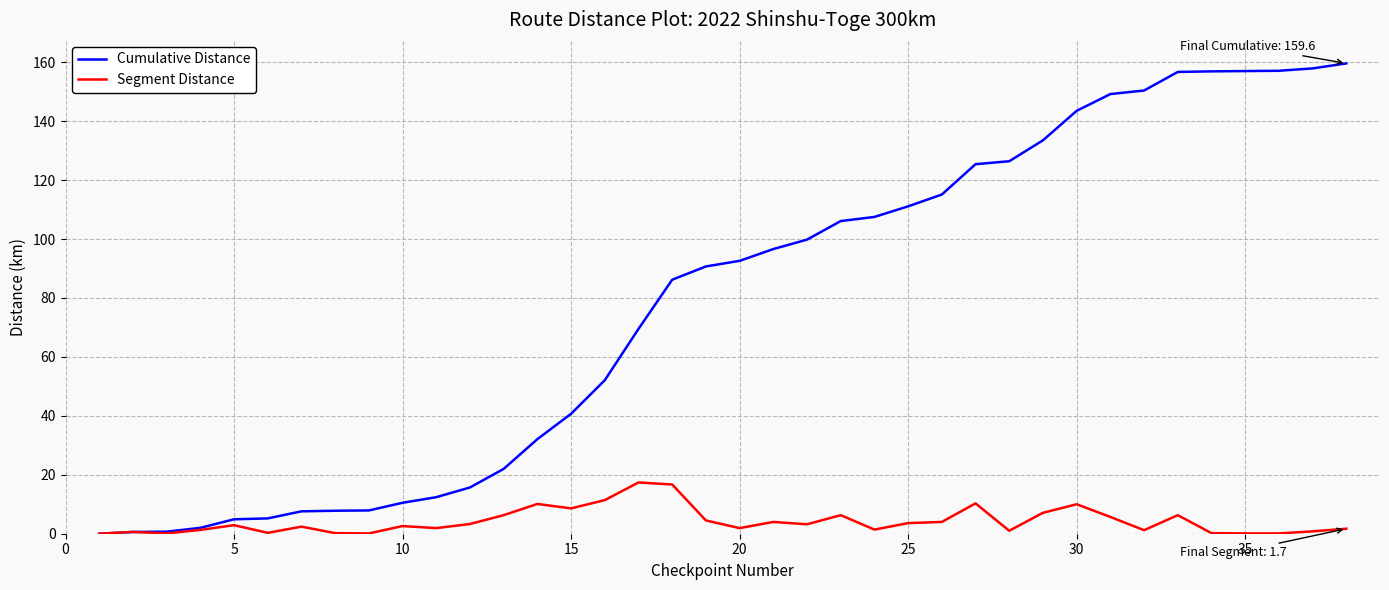

Which series has the largest total across all categories?

Cumulative Distance